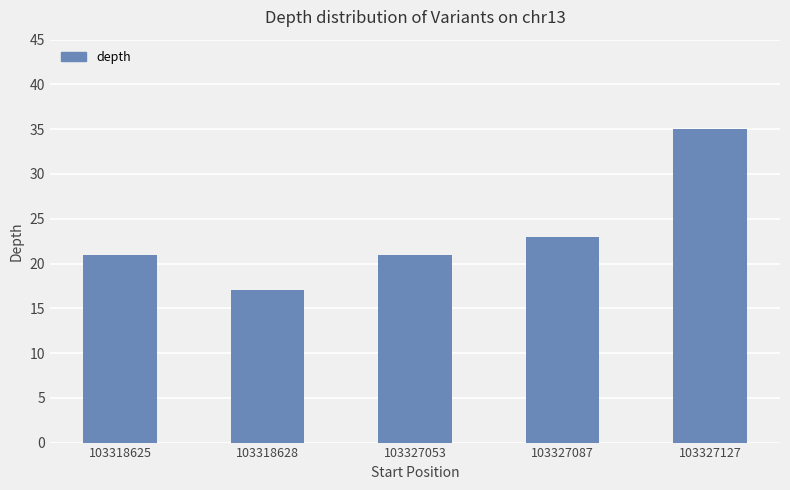

What is the difference between the values at 103327127 and 103318625?

14